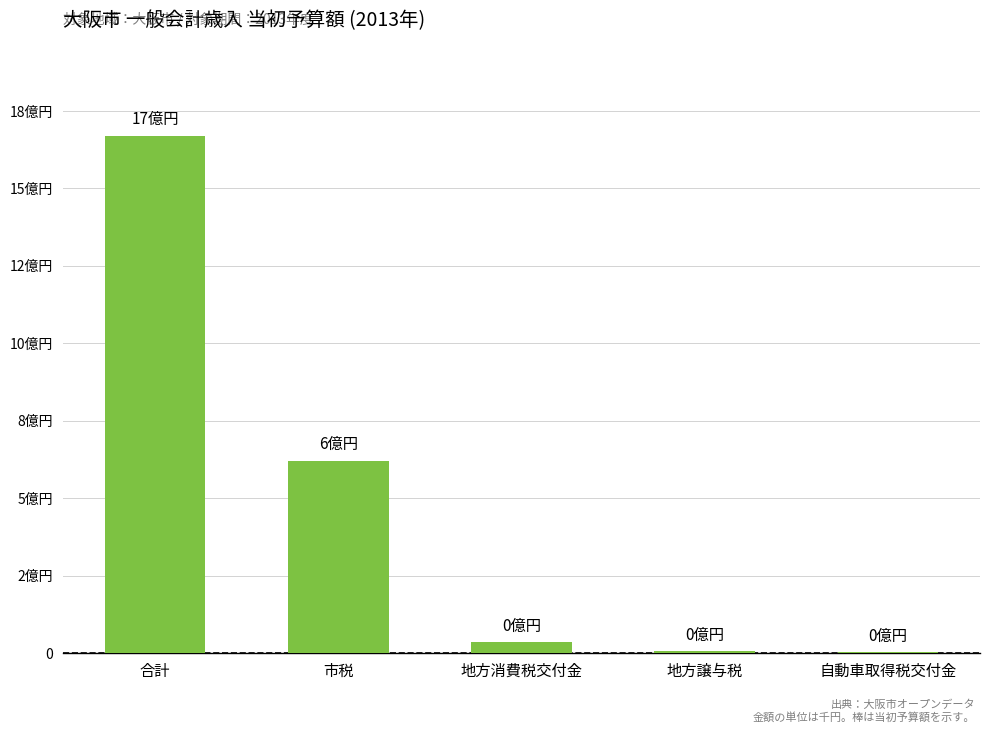

Which label corresponds to the smallest value in the chart?

自動車取得税交付金